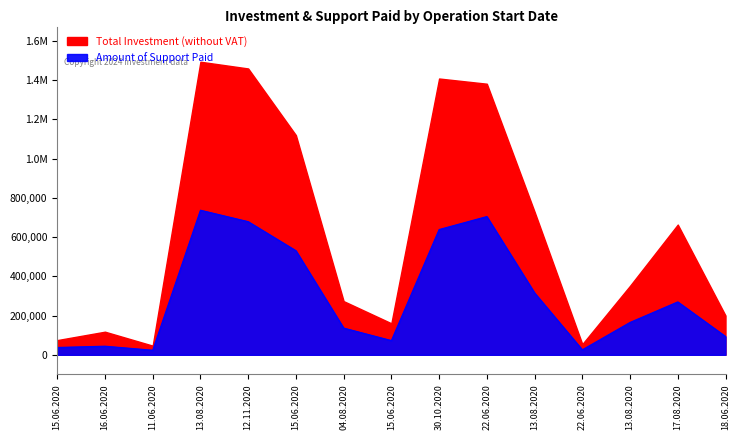

The chart shows a value of 43923.4 at 16.06.2020. True or false?

True